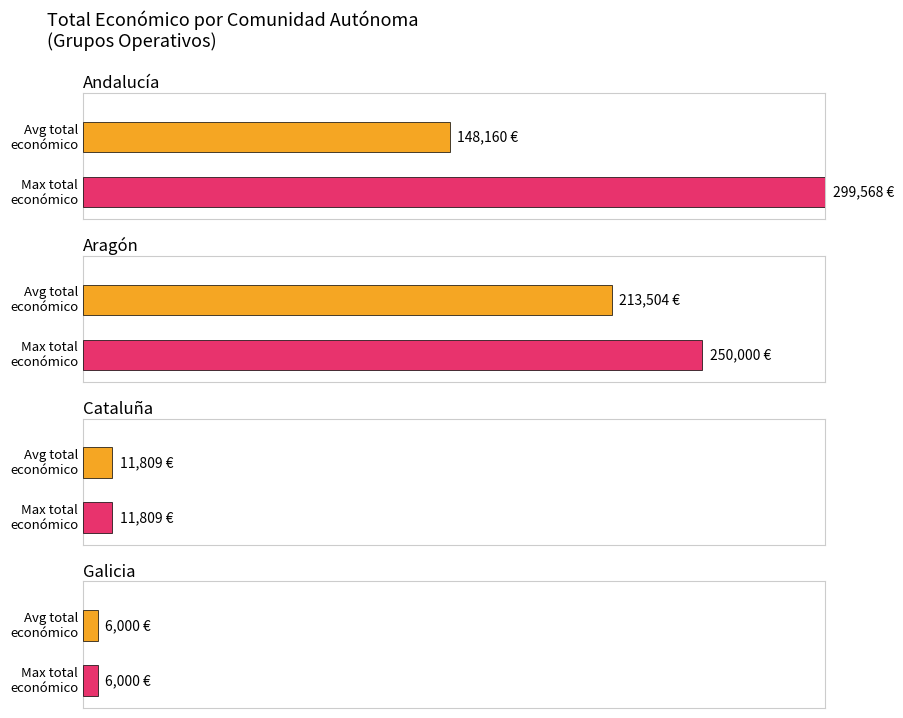

Which label corresponds to the largest value in the chart?

Andalucía